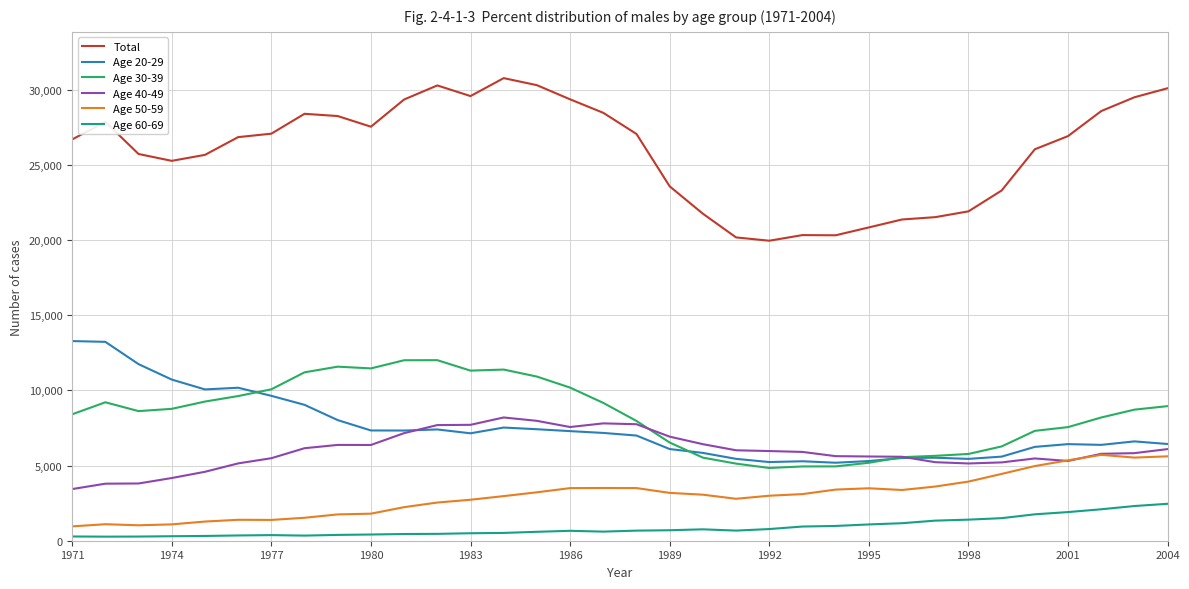

What is the difference between the maximum and second lowest values in the Age 50-59 series?

4685